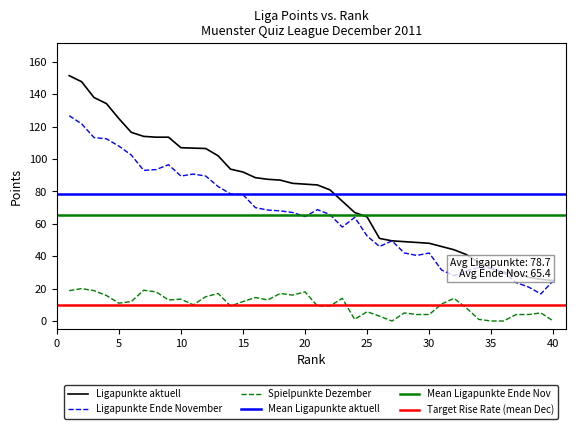

Reading right to left, list all the values displayed in this chart.

Ligapunkte aktuell: 40=25.0	39=25.8	38=27.0	37=29.8	36=30.0	35=32.5	34=36.0	33=41.0	32=44.0	31=46.0	30=48.0	29=48.5	28=49.0	27=49.5	26=51.0	25=64.2	24=67.0	23=74.0	22=81.0	21=84.0	20=84.5	19=85.0	18=87.0	17=87.5	16=88.5	15=92.0	14=93.8	13=102.0	12=106.5	11=106.8	10=107.0	9=113.5	8=113.5	7=114.0	6=116.5	5=125.0	4=134.2	3=138.0	2=147.8	1=151.5
Ligapunkte Ende November: 40=25.0	39=16.8	38=21.0	37=23.8	36=30.0	35=32.5	34=33.0	33=31.0	32=28.0	31=31.5	30=42.0	29=40.5	28=42.0	27=49.5	26=46.0	25=52.5	24=64.0	23=58.0	22=65.8	21=68.8	20=64.5	19=67.0	18=68.0	17=68.5	16=70.0	15=78.0	14=78.5	13=83.0	12=89.5	11=90.8	10=89.5	9=96.5	8=93.5	7=93.0	6=102.5	5=108.0	4=112.5	3=113.2	2=121.8	1=126.8
Spielpunkte Dezember: 40=0.0	39=5.0	38=4.0	37=4.0	36=0.0	35=0.0	34=1.0	33=8.0	32=14.0	31=10.5	30=4.0	29=4.0	28=5.0	27=0.0	26=3.0	25=5.8	24=1.0	23=14.0	22=9.2	21=9.2	20=18.0	19=16.0	18=17.0	17=13.0	16=14.5	15=12.0	14=9.2	13=17.0	12=15.0	11=10.0	10=13.5	9=13.0	8=18.0	7=19.0	6=12.0	5=11.0	4=15.8	3=18.8	2=20.0	1=18.8